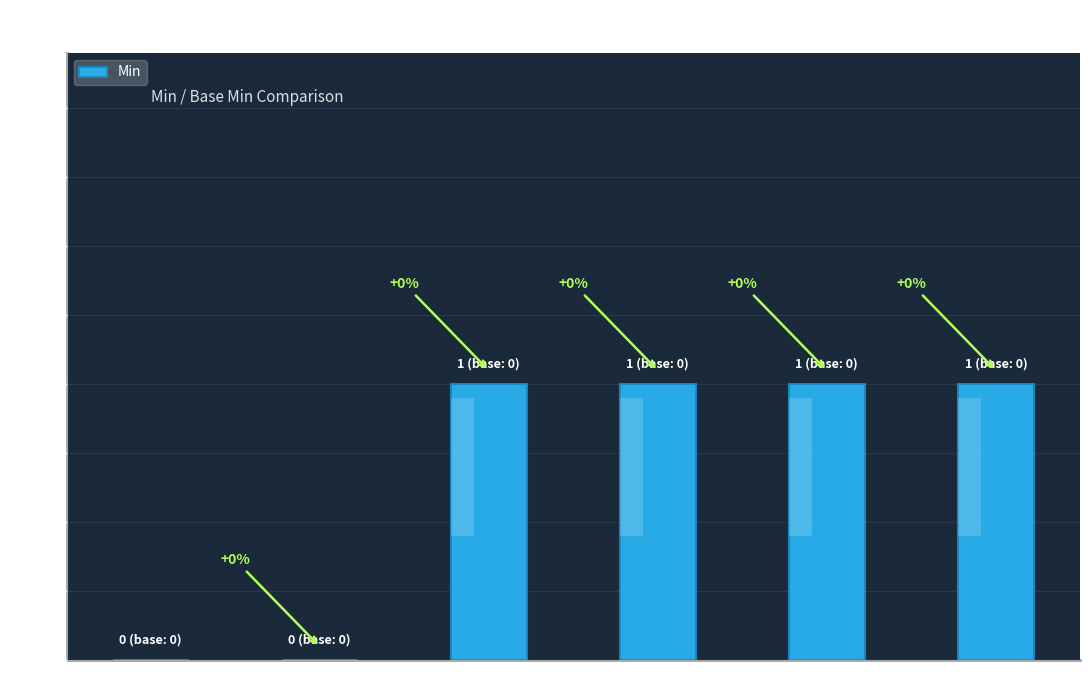

Which category has the highest value across all series?

Ext:code